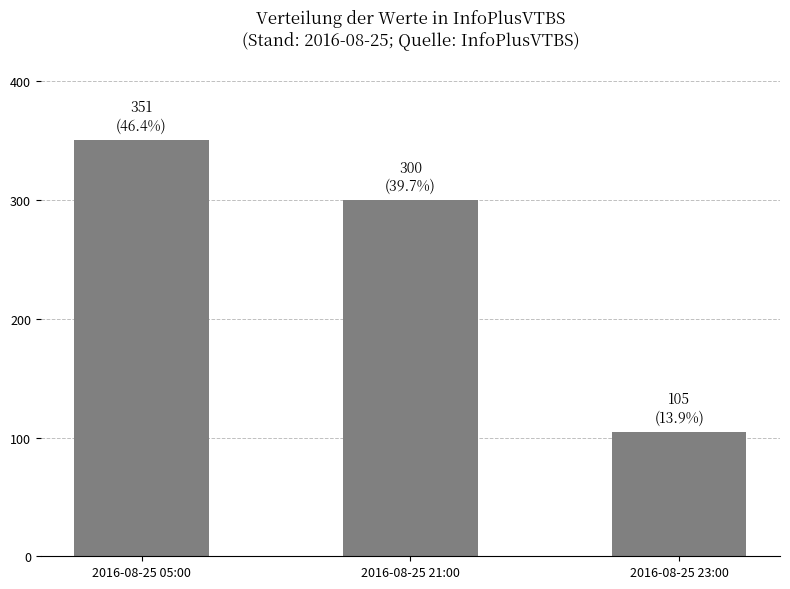

At which label is the value closest to 228?

2016-08-25 21:00